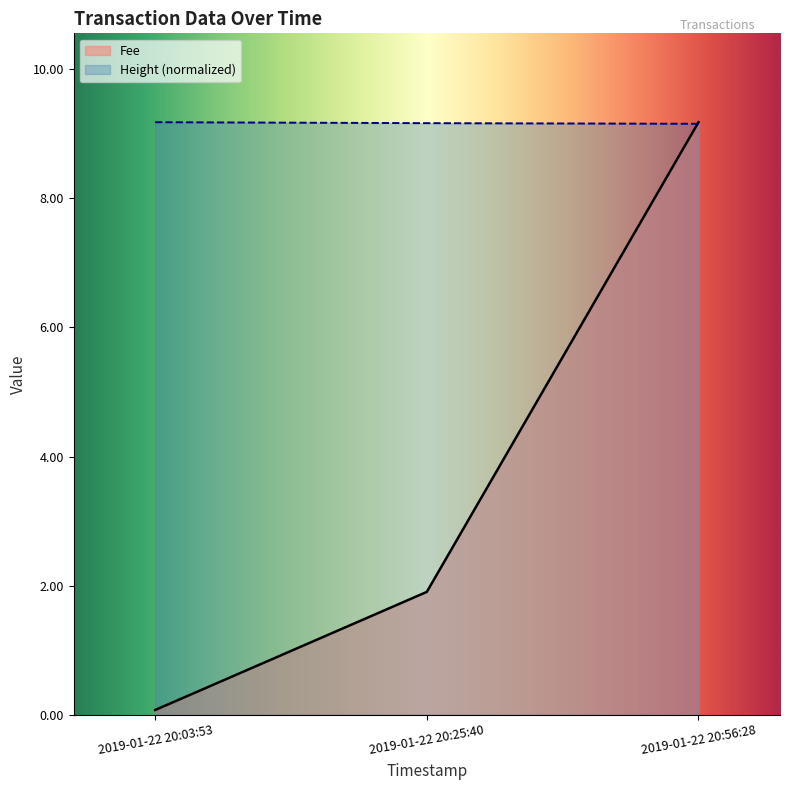

Count the number of data series in this chart.

2